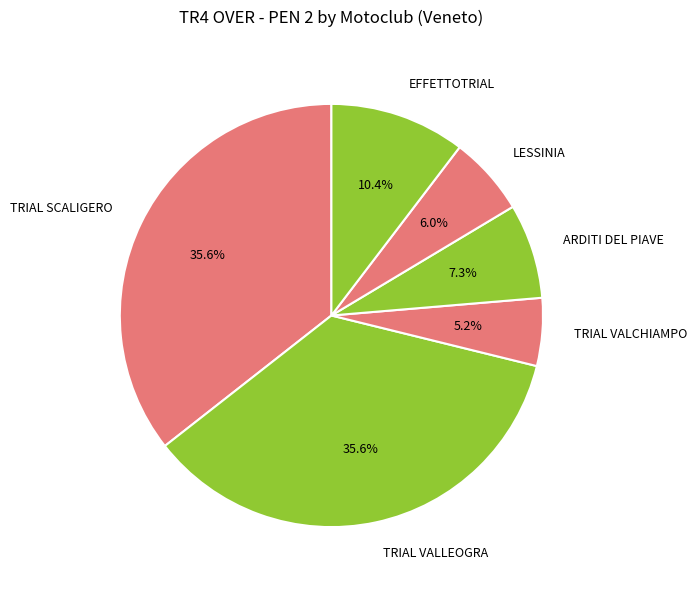

Does TRIAL VALLEOGRA account for over 50% of the chart?

No